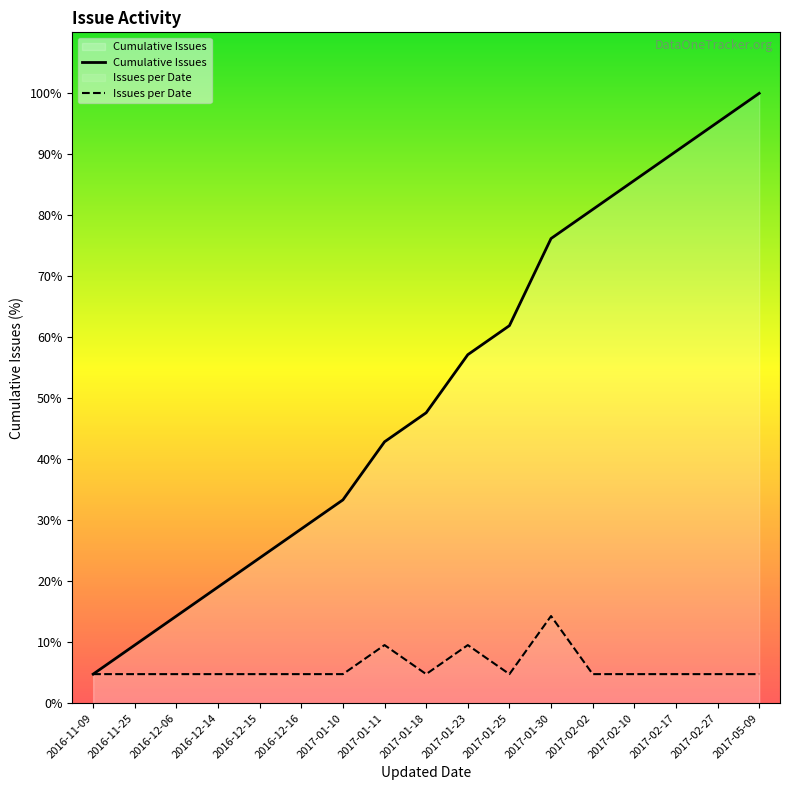

Which series changed the most between 2017-01-23 and 2017-02-17?

Cumulative Issues